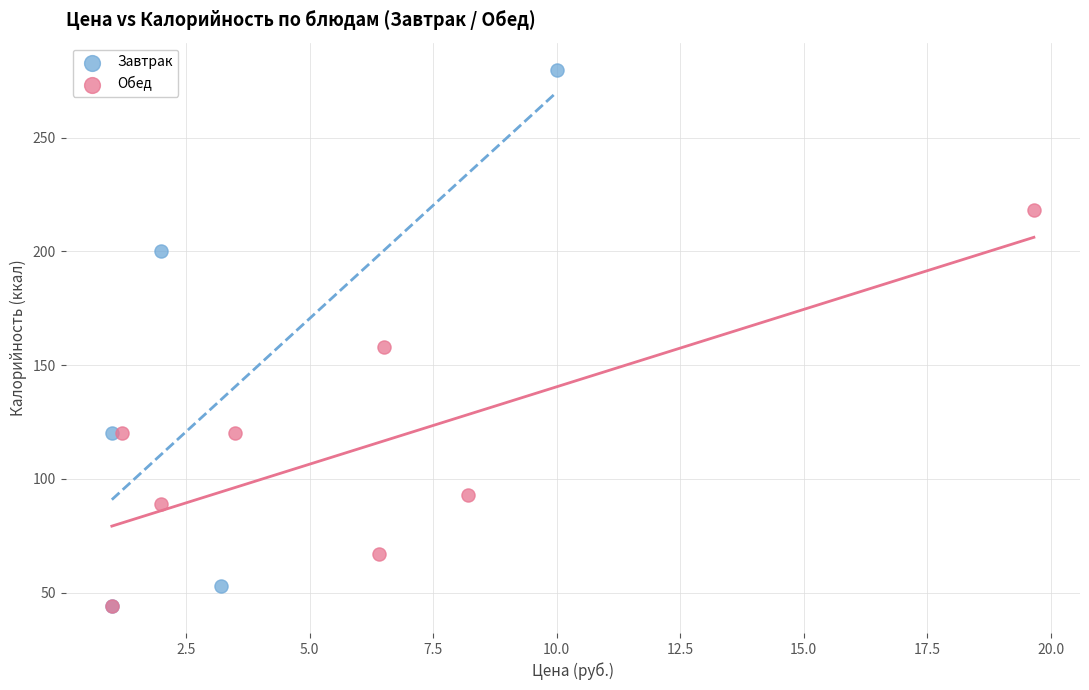

Which series reaches the maximum Y coordinate?

Завтрак